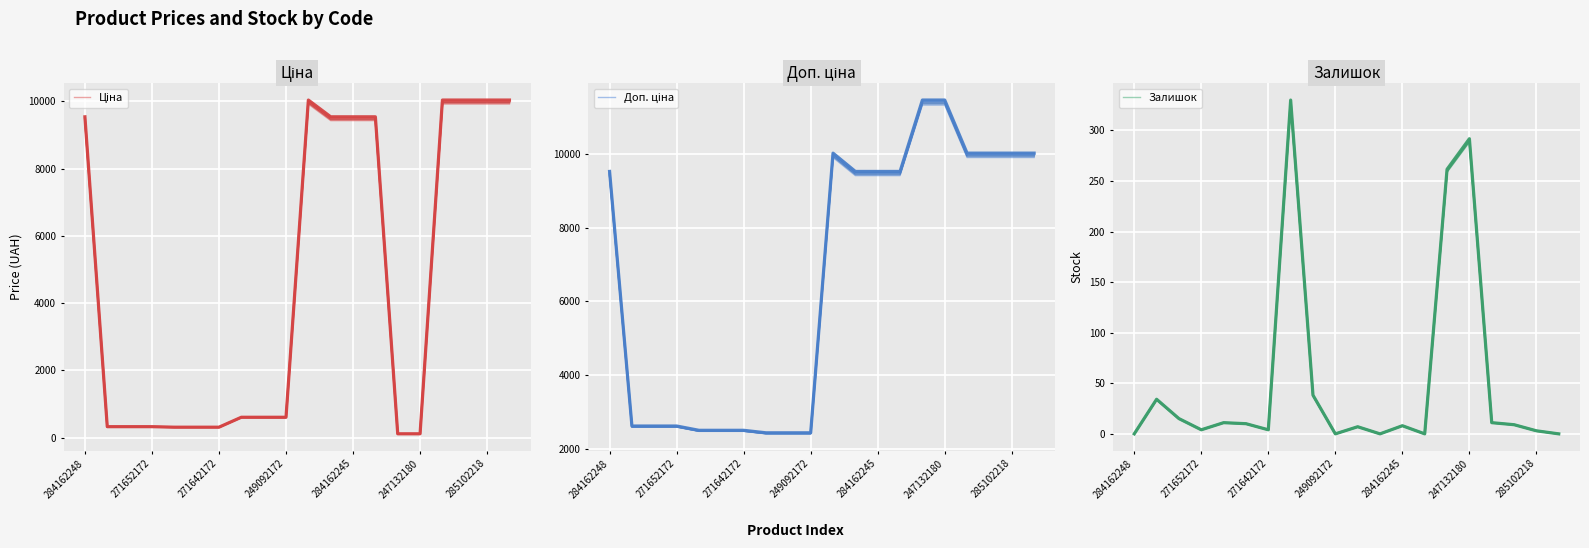

What value does the Ціна series have at 8?

607.3